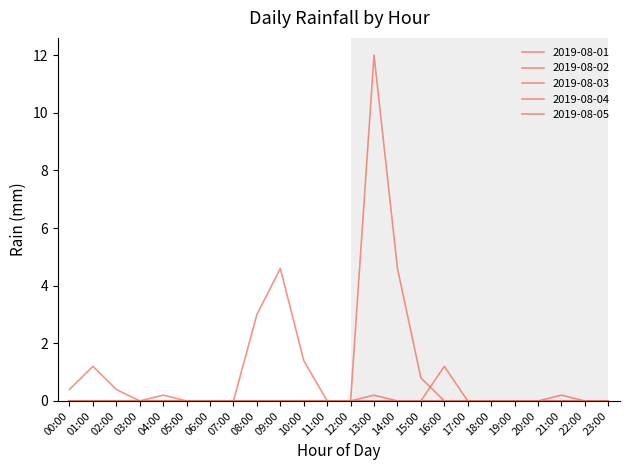

True or false: 2019-08-04 and 2019-08-02 cross at least once.

False